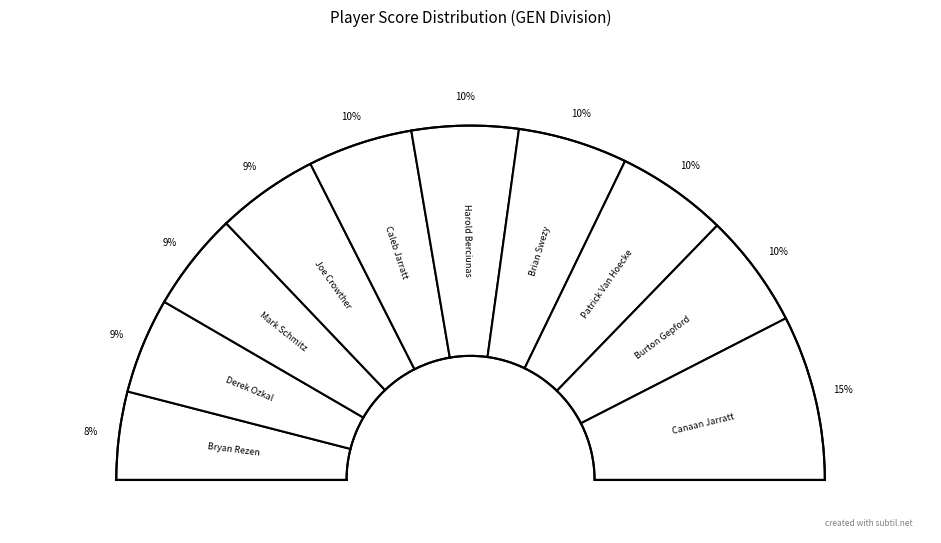

Count the number of slices in the pie.

10